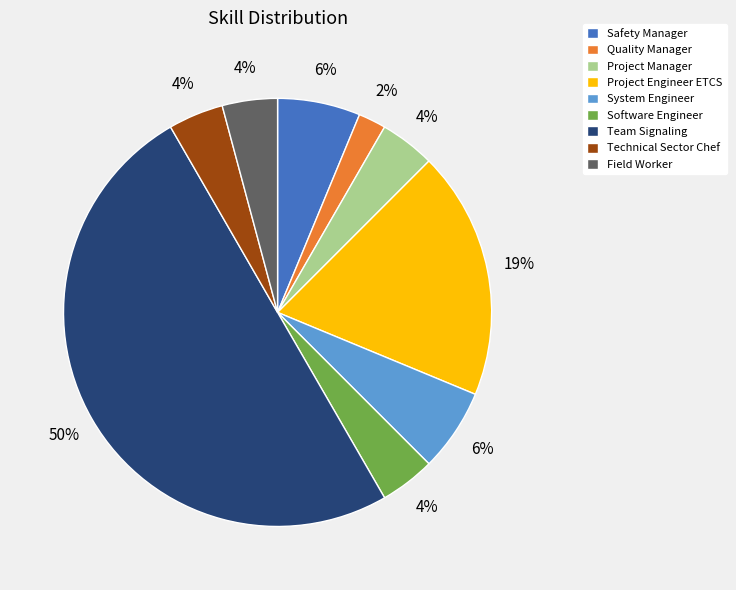

To the nearest percent, what is the difference between the largest and smallest slice percentages?

48%